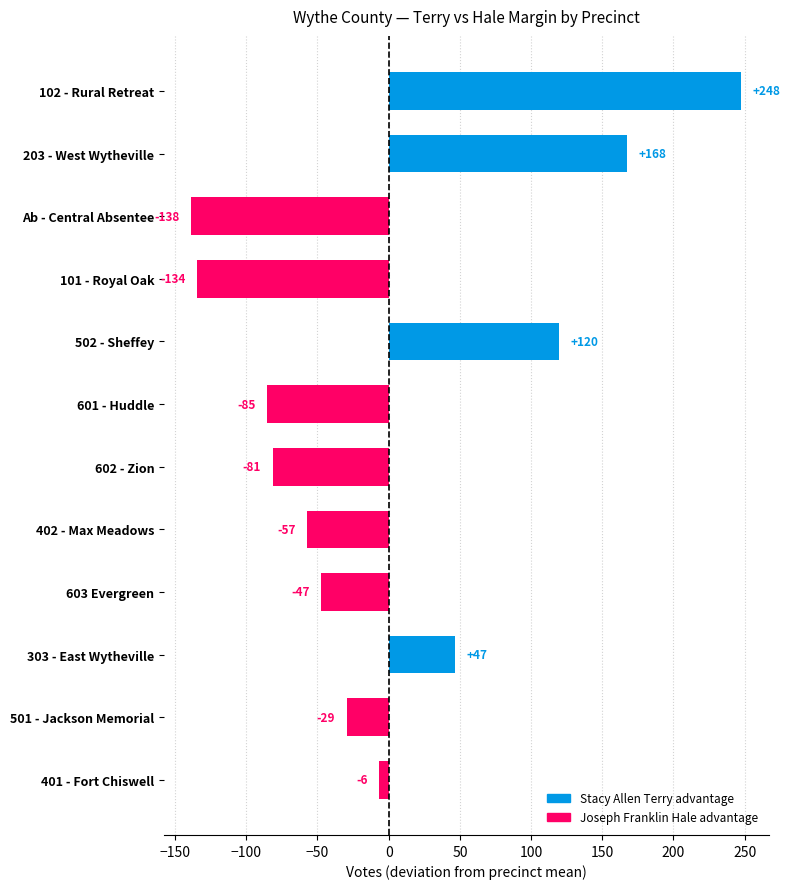

Does the chart contain any negative values?

Yes